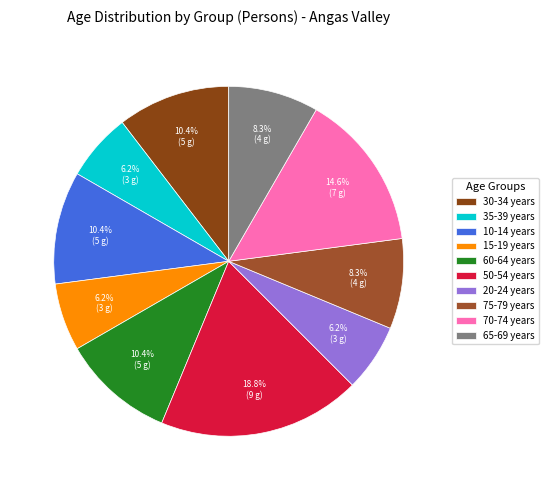

Do 60-64 years and 10-14 years together represent more than half of the pie?

No